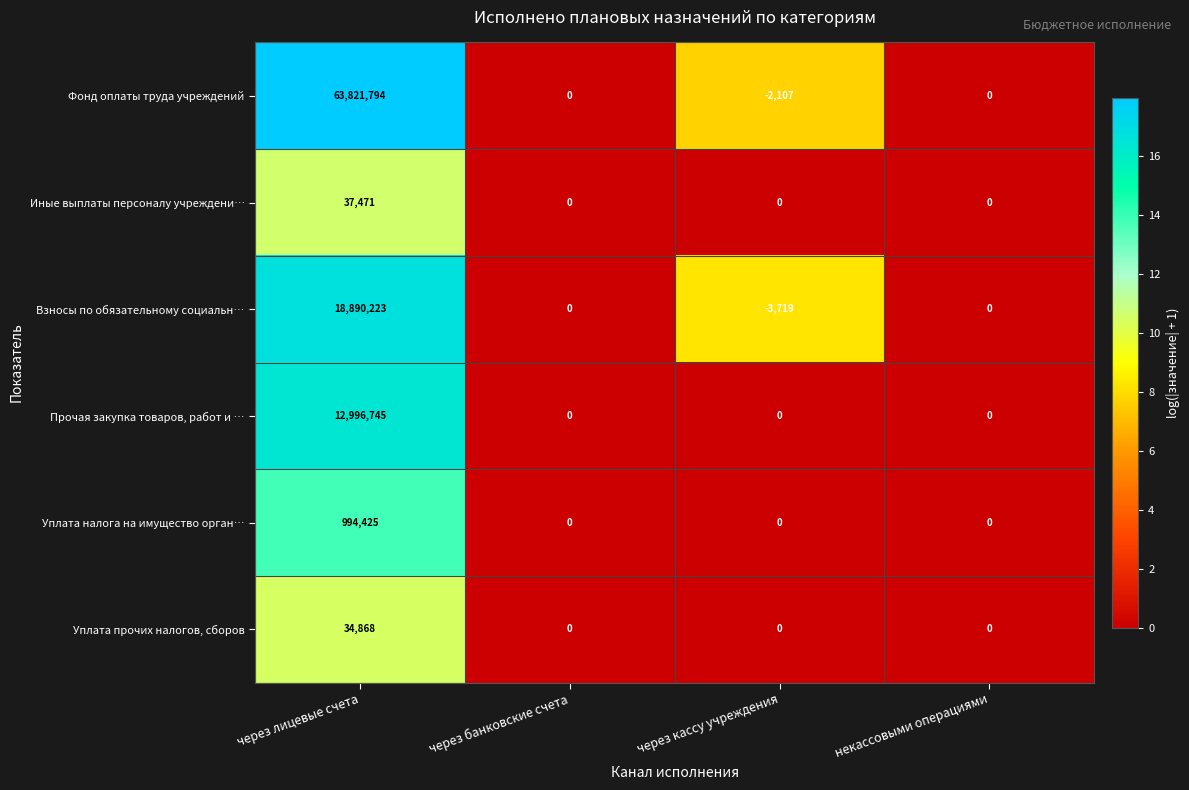

What is the maximum value shown in the chart?

63821794